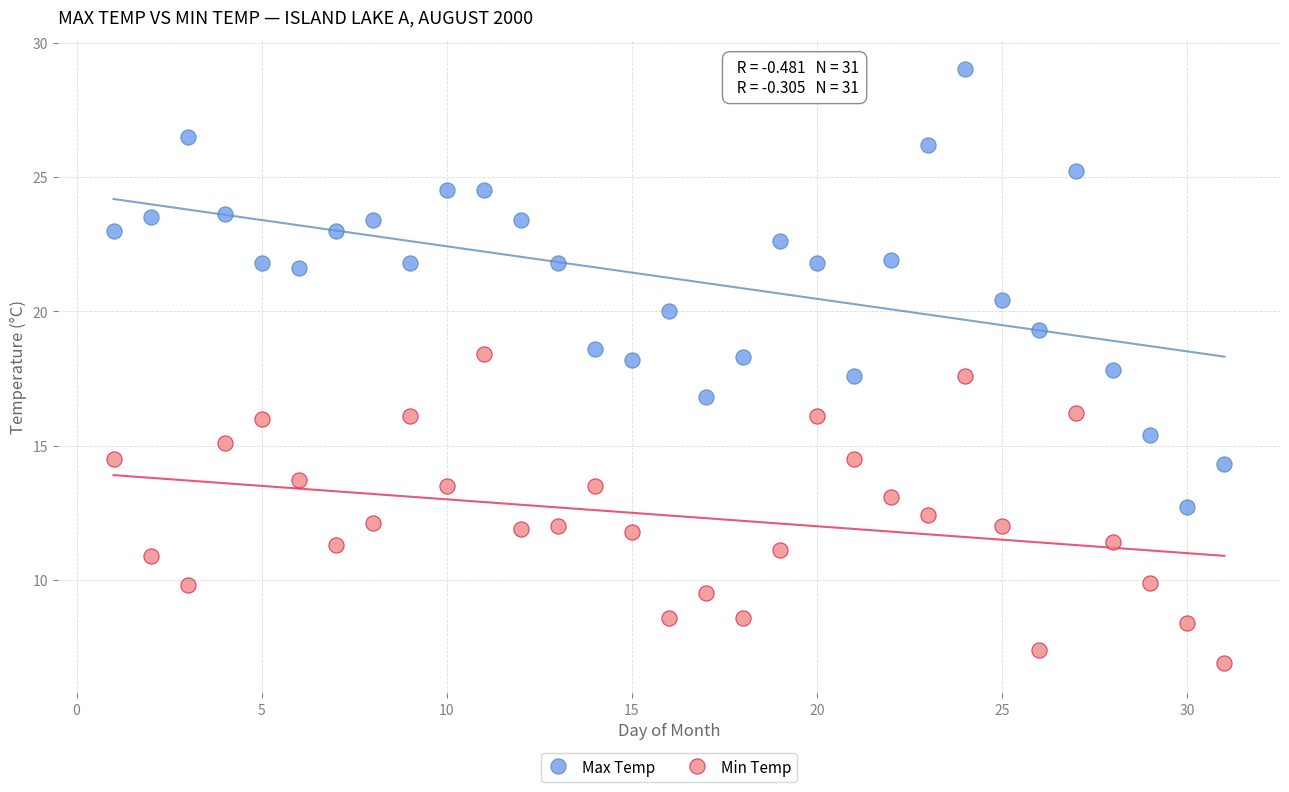

Which series contains the lowest Y value?

Min Temp